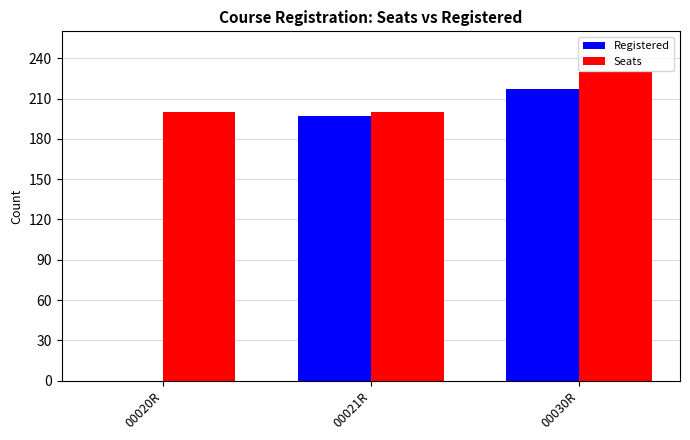

Is the value of Seats at 00021R greater than the value of Registered at 00020R?

Yes